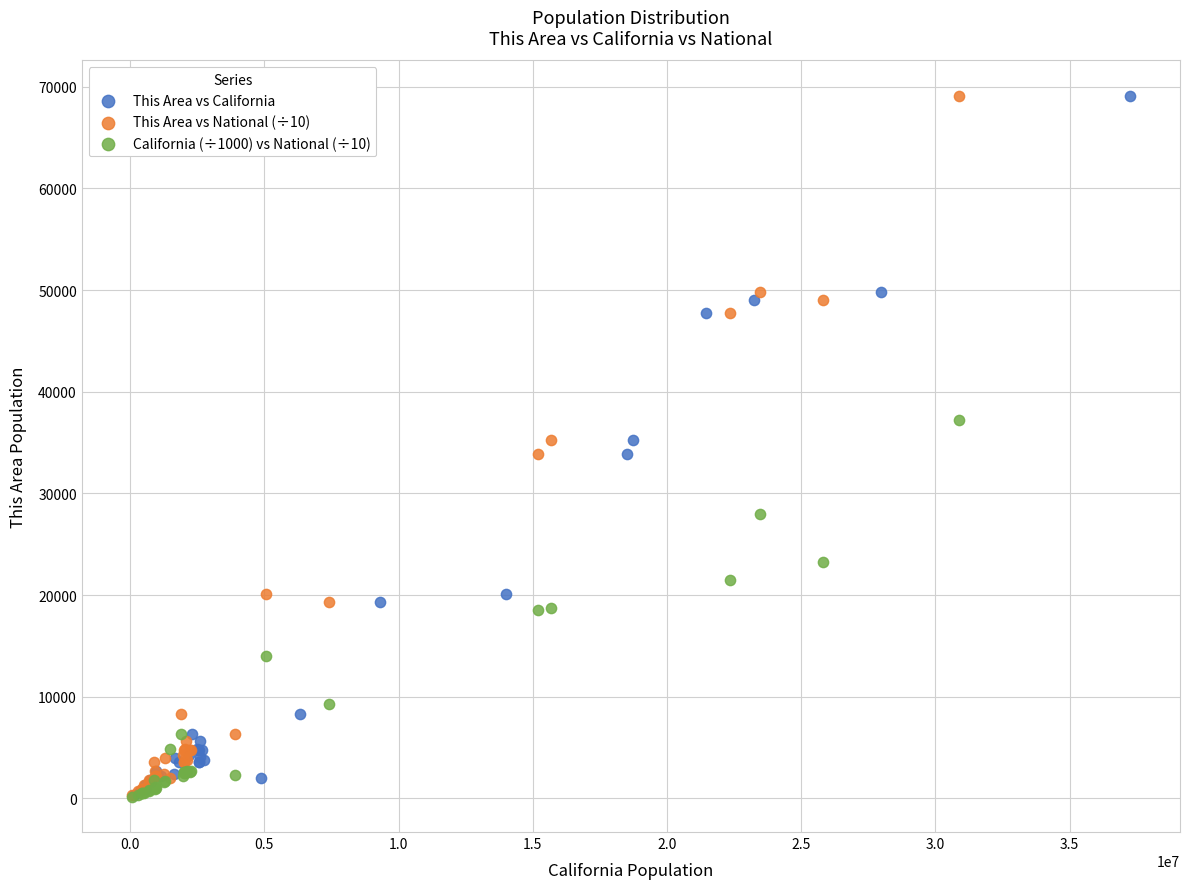

What are all the series names shown in the legend?

This Area vs California, This Area vs National (÷10), California (÷1000) vs National (÷10)